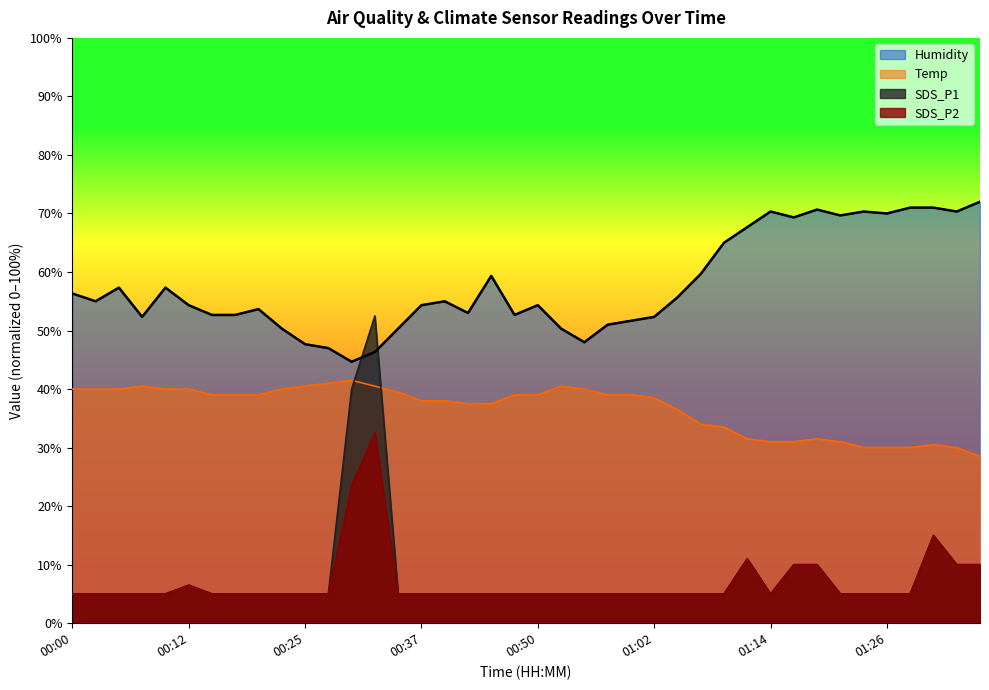

How many lines are shown in the chart?

4